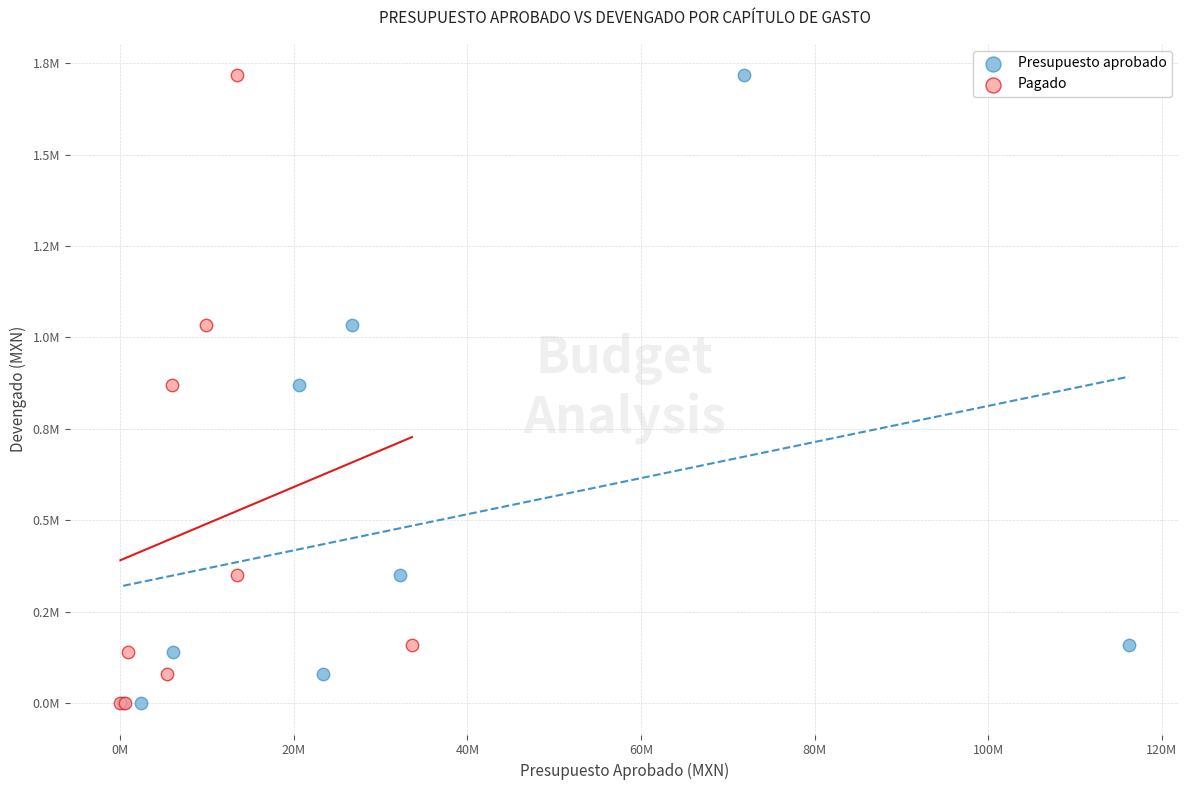

What are all the series names shown in the legend?

Presupuesto aprobado, Pagado